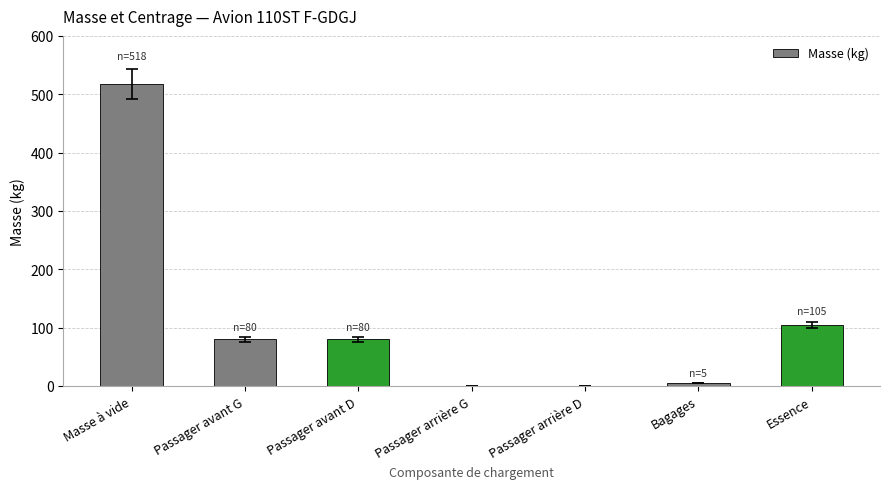

What is the sum of the values at Essence and Masse à vide?

623